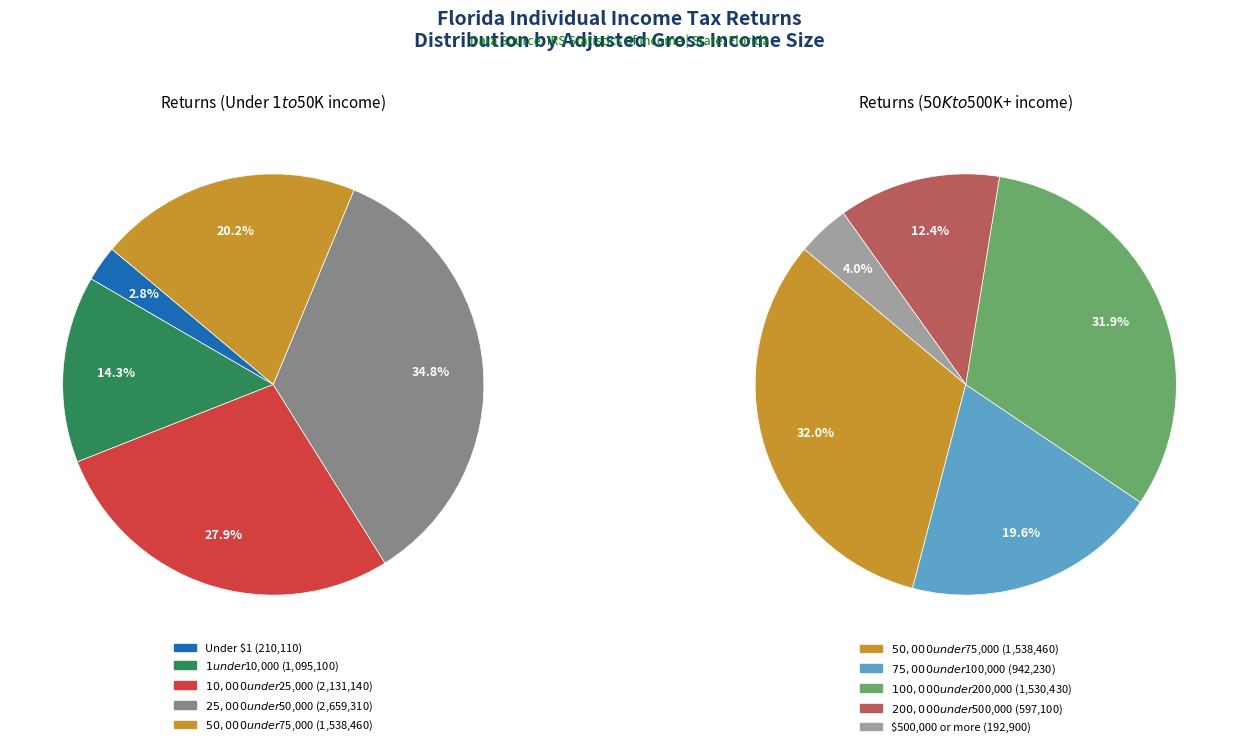

Does $1 under $10,000 represent more than half of the total?

No